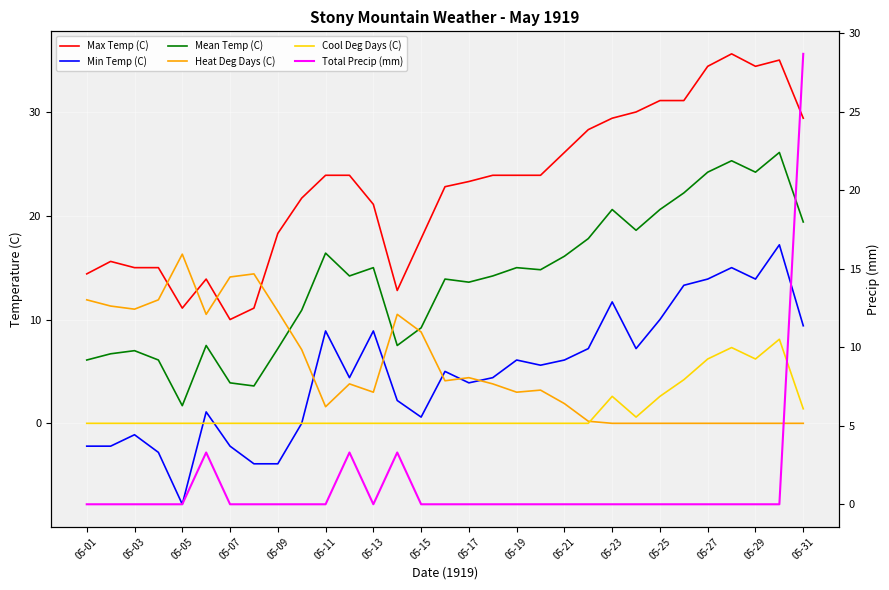

What is the value of the Min Temp (C) point at the 4th from the left?

-2.8